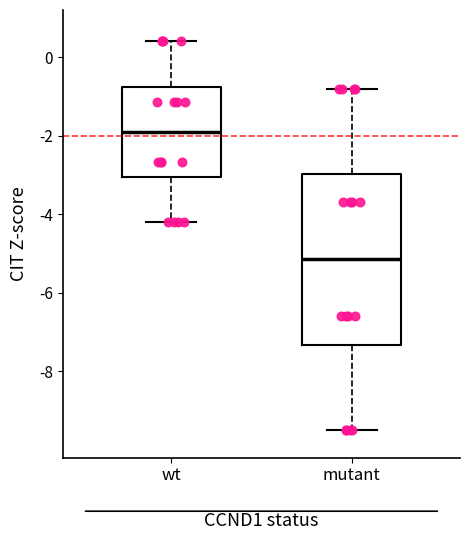

Reading left to right, transcribe this box plot: for each box, give where its median line is, the range the box spans, and where its two whiskers end, as read against the y-axis. The values are not printed on the chart, so give them approximately, as read against the axis.

wt: median -2.0, box -3.0 to -0.8, whiskers -4.2 to 0.4
mutant: median -5.2, box -7.4 to -3.0, whiskers -9.4 to -0.8